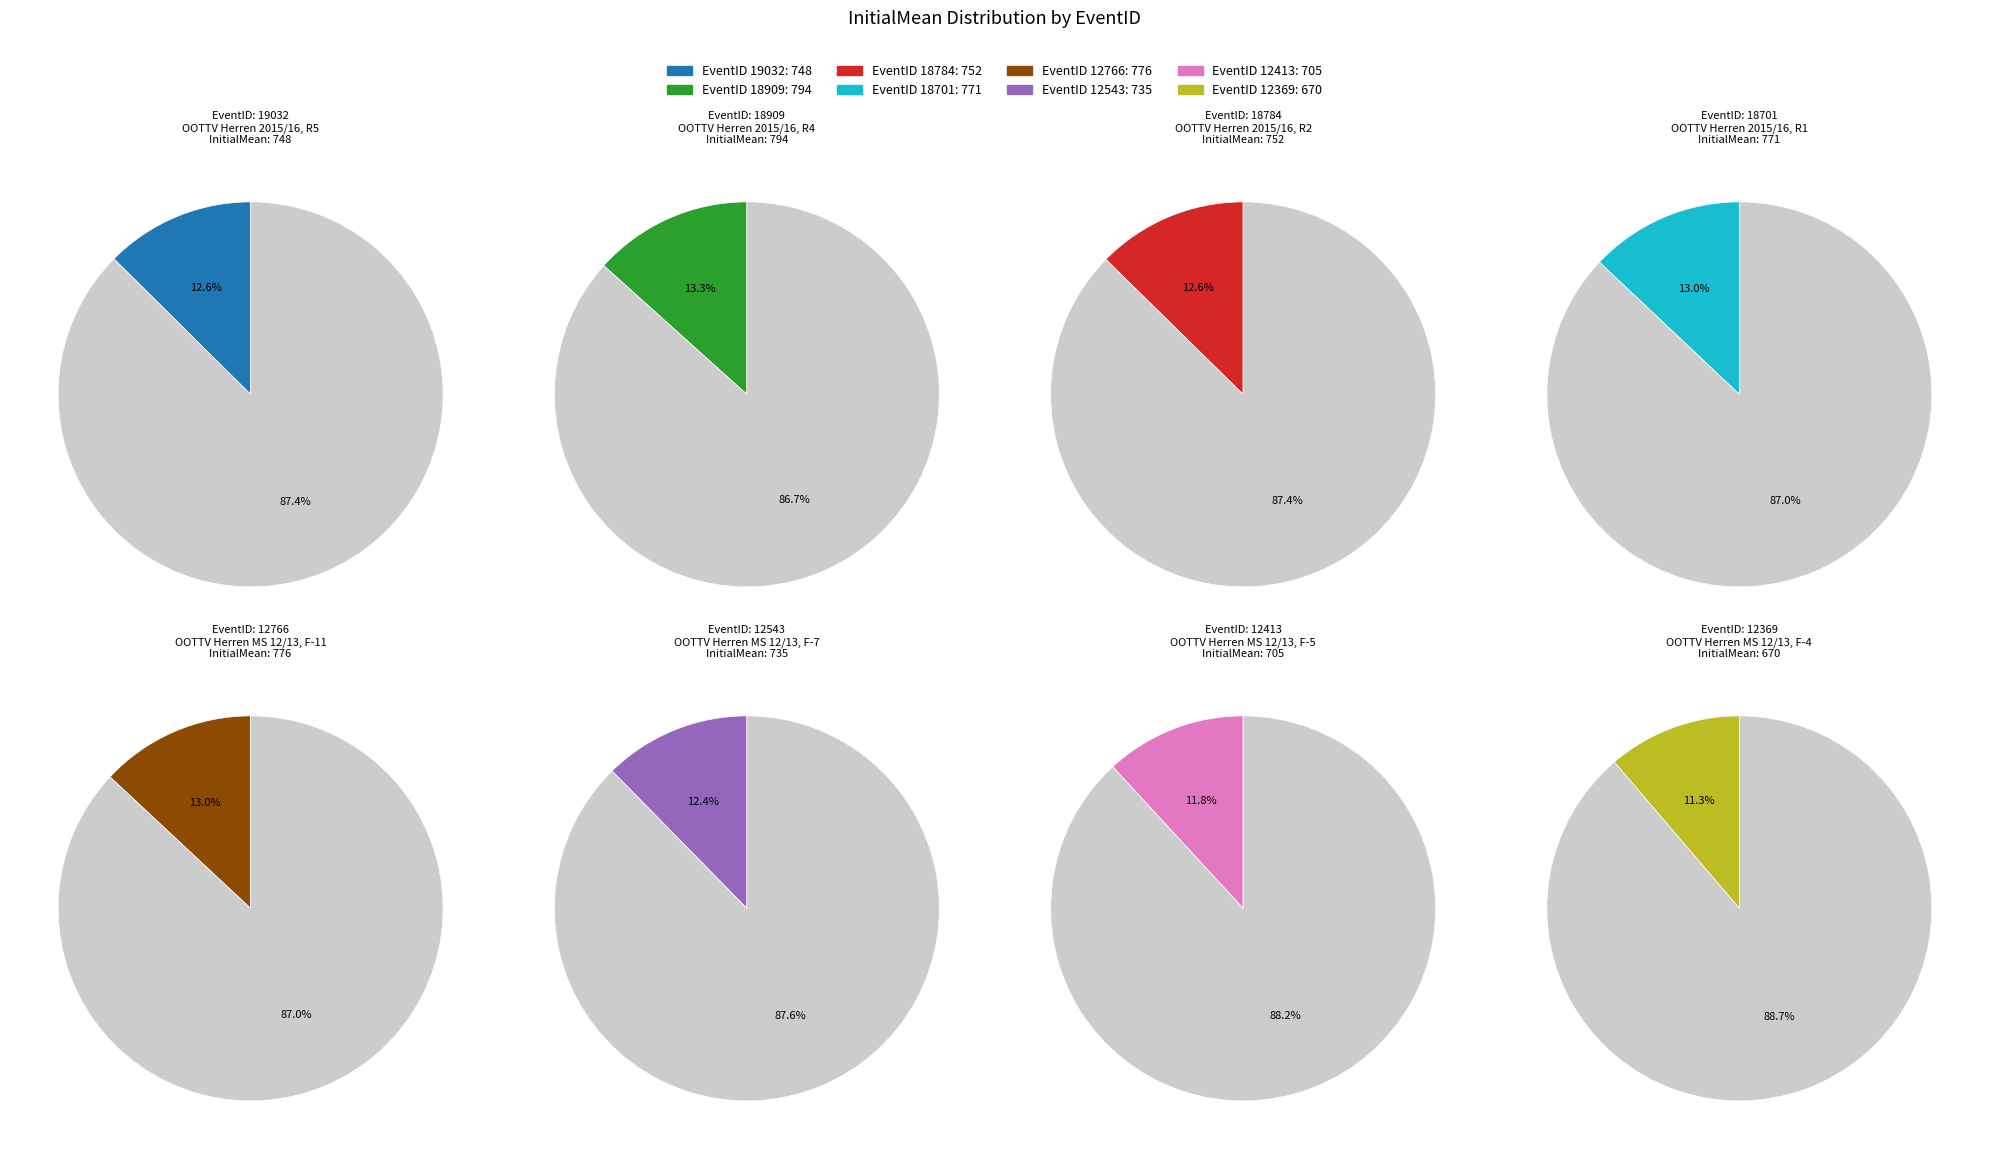

Does 18909 represent more than half of the total?

No